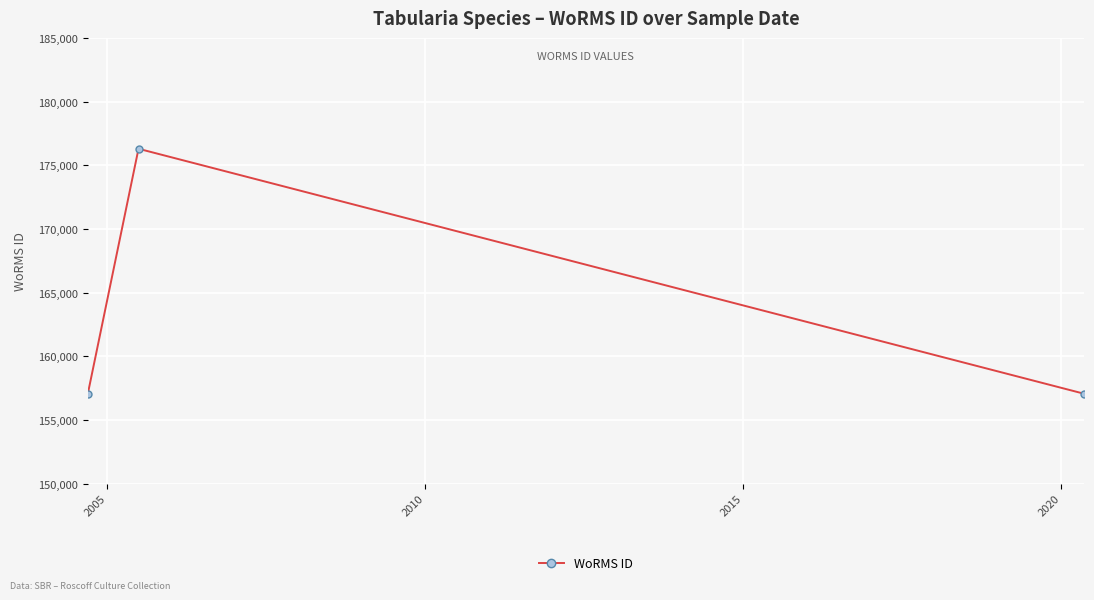

Does the chart have visible grid lines?

Yes